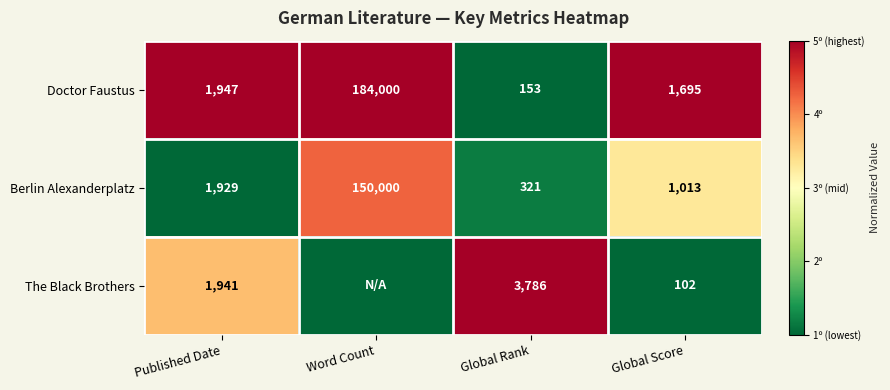

Rank the categories by Berlin Alexanderplatz value from highest to lowest.

Word Count, Published Date, Global Score, Global Rank